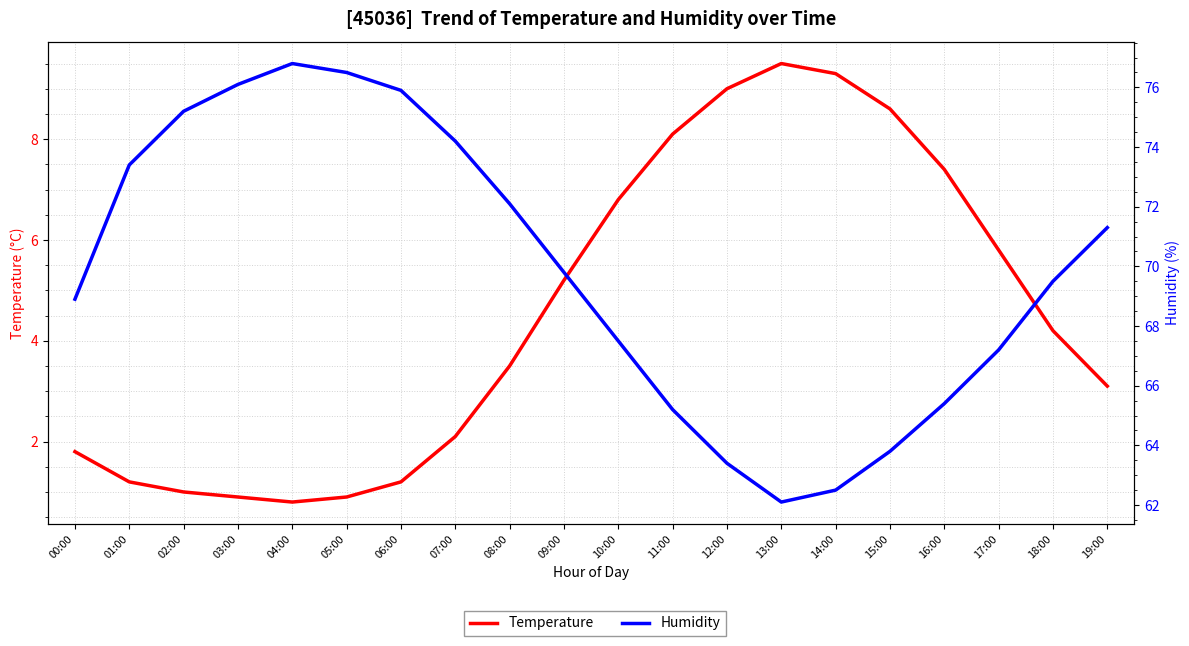

At which category does the chart reach its minimum across all series?

04:00